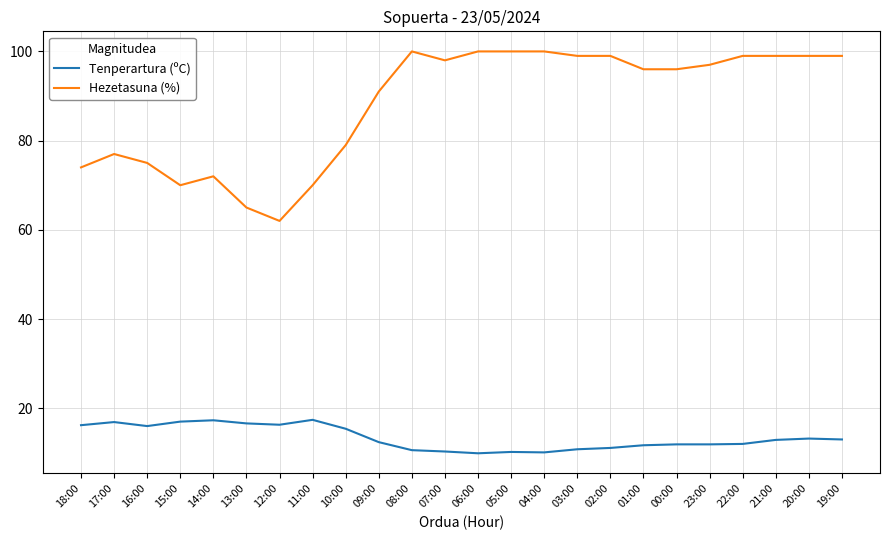

At which category does Tenperartura (ºC) reach its first local valley?

16:00